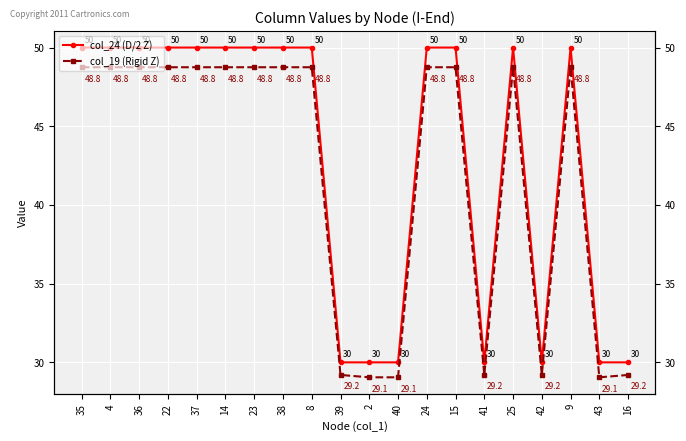

What is the highest value of the col_24 (D/2 Z) series?

50.0